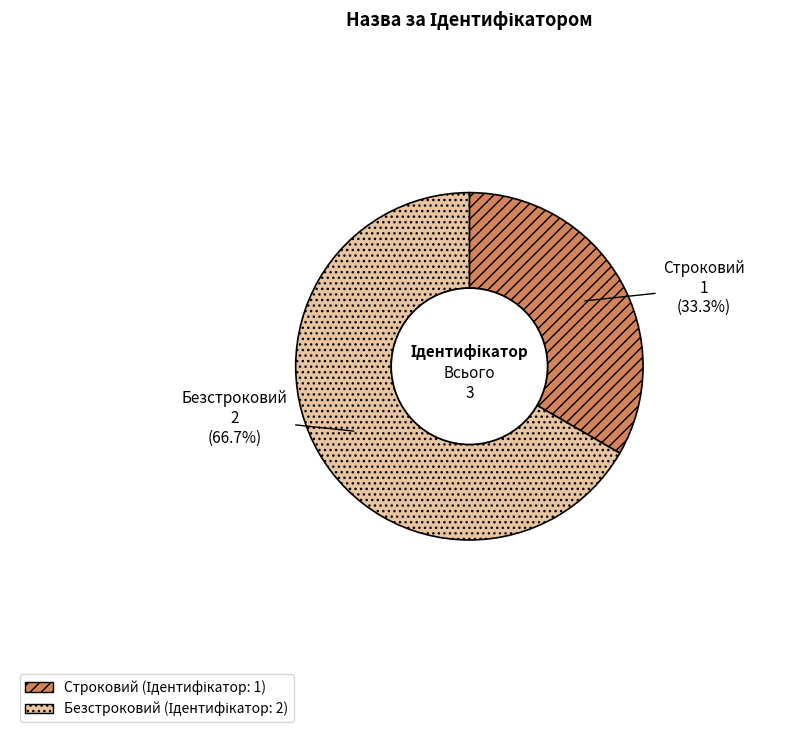

To the nearest percent, what is the difference between the largest and smallest slice percentages?

33%